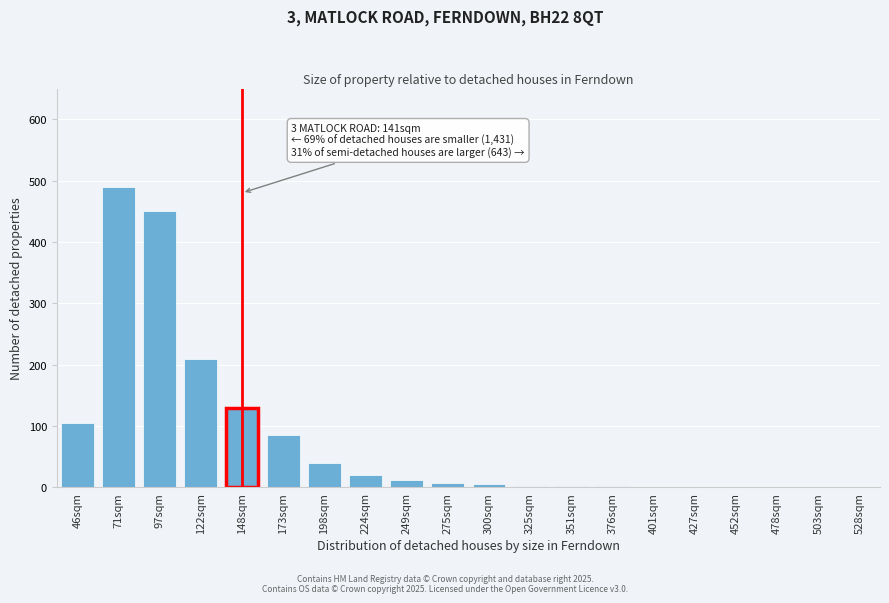

Where is the data nearest to the value 245?

122sqm